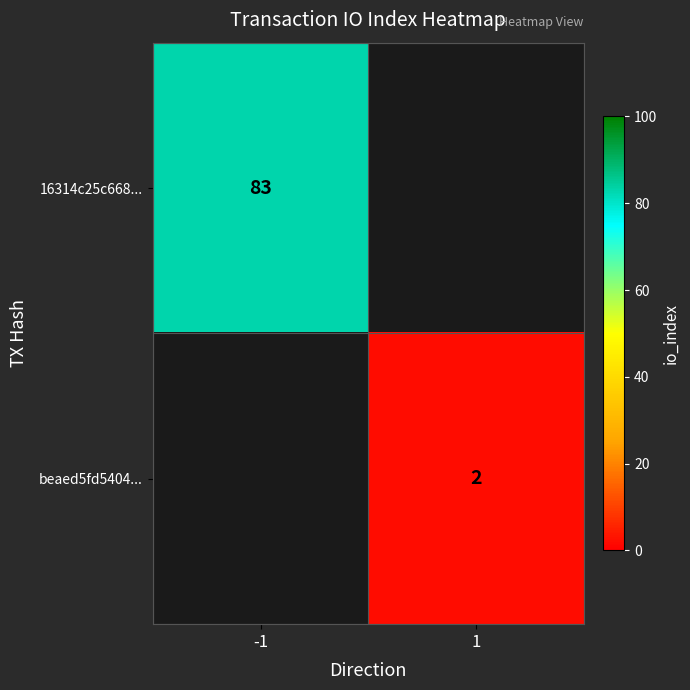

The value of 16314c25c668... at -1 is 83. True or false?

True